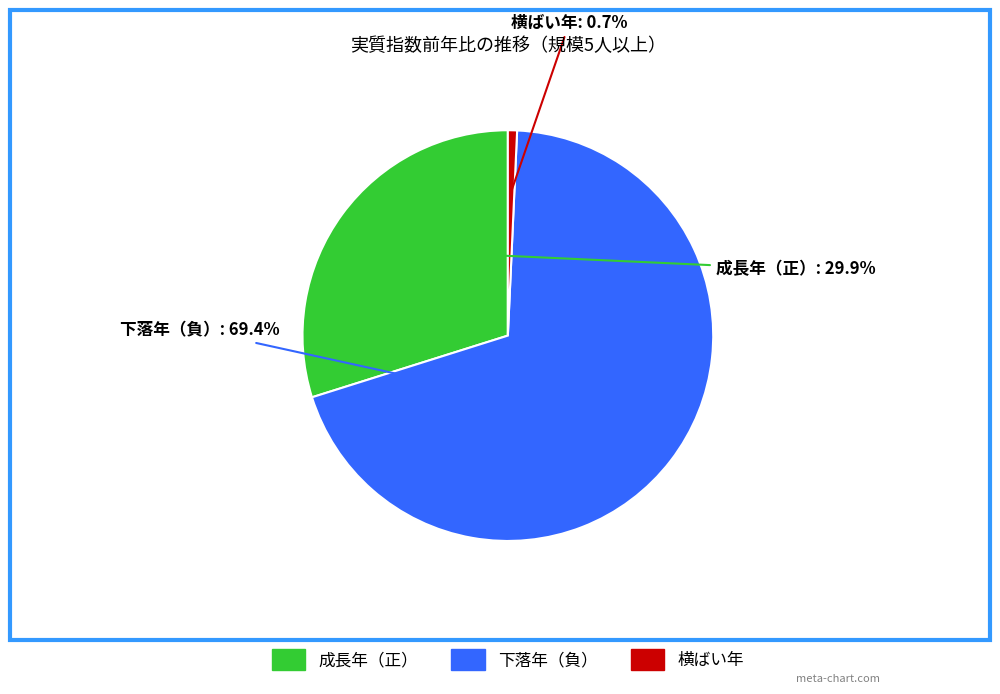

Does any single category account for the majority?

Yes